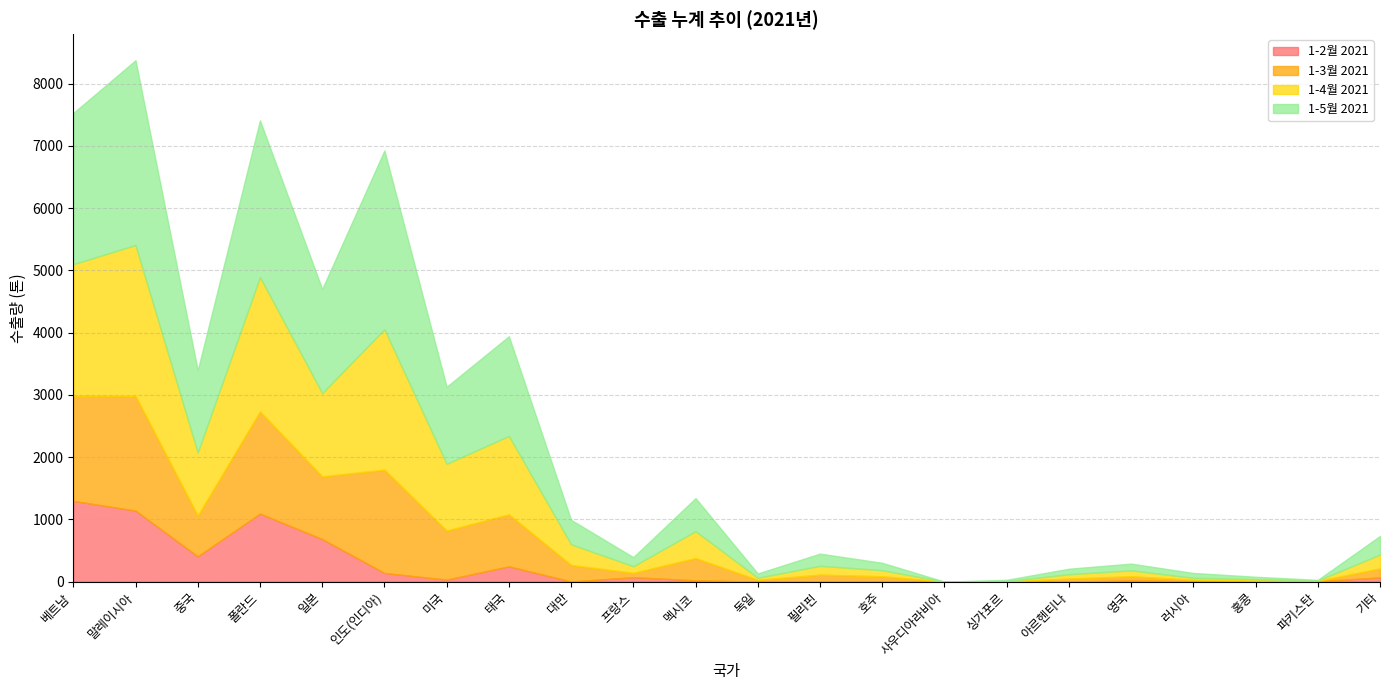

What position from the left is 사우디아라비아?

15